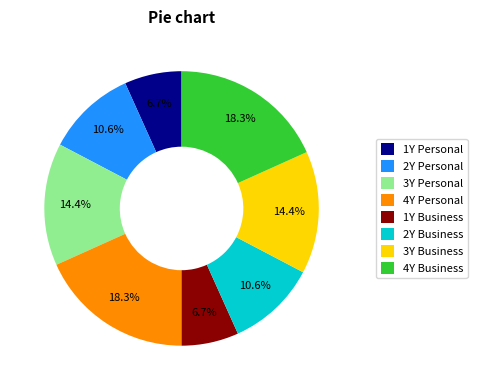

How much of the chart is everything except 3Y Business?

85.6%